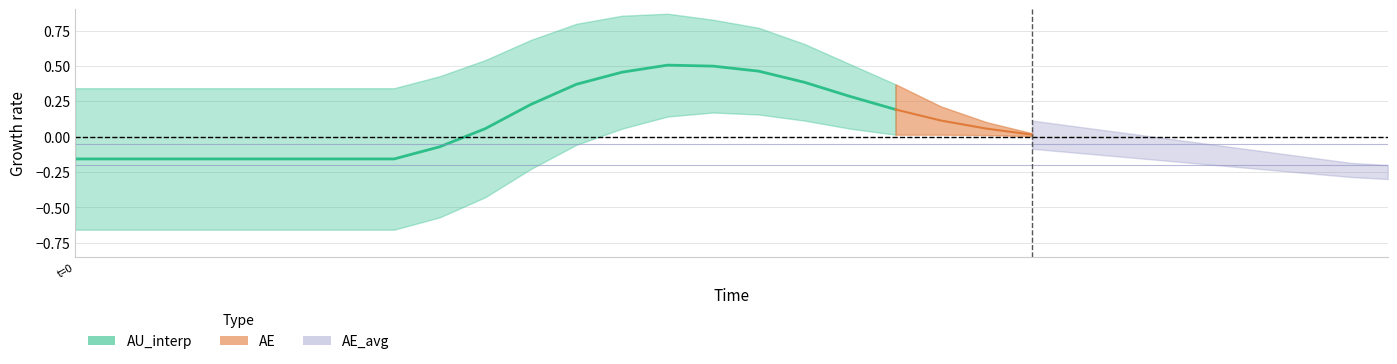

How many categories are shown in the chart?

19